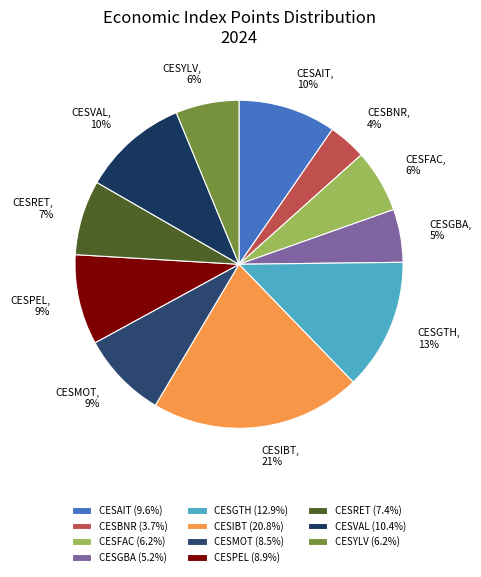

How many slices are in this pie chart?

11